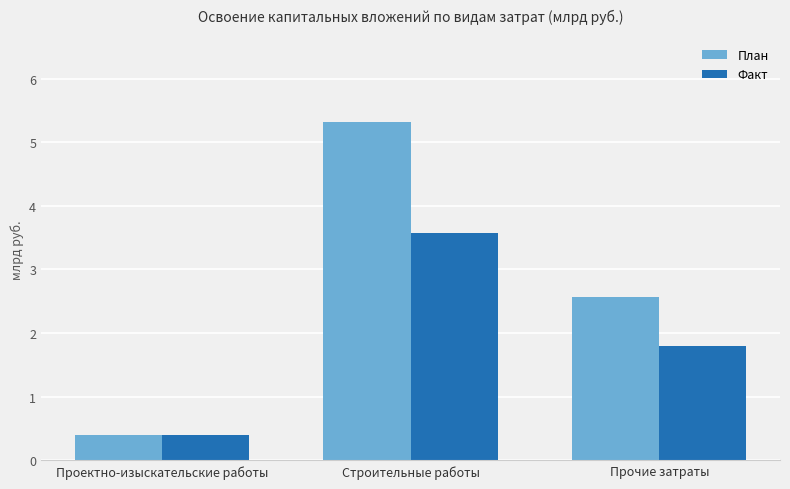

What position from the right is Проектно-изыскательские работы?

3